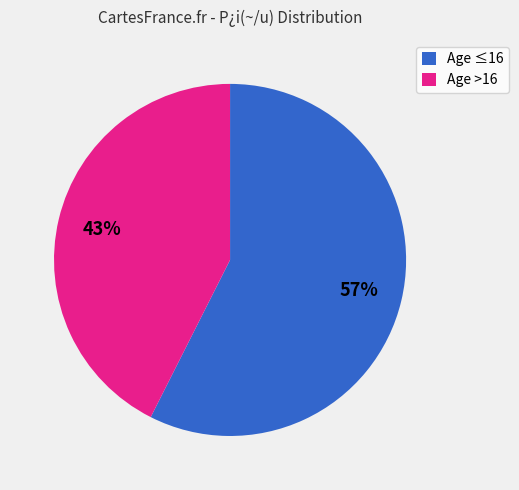

Which slice represents more than half of the pie?

Age ≤16